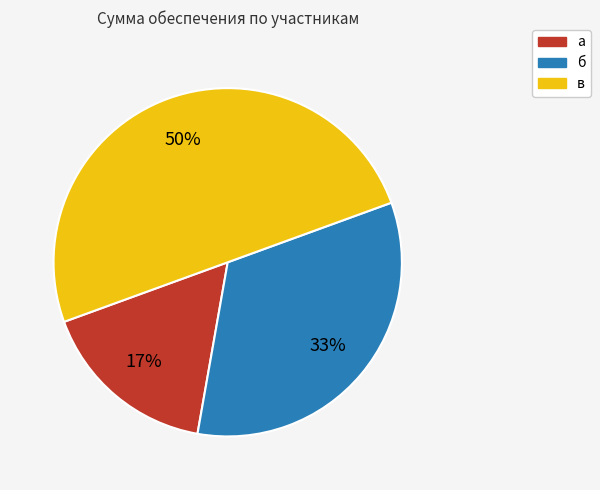

To the nearest percent, what is the average slice percentage?

33%